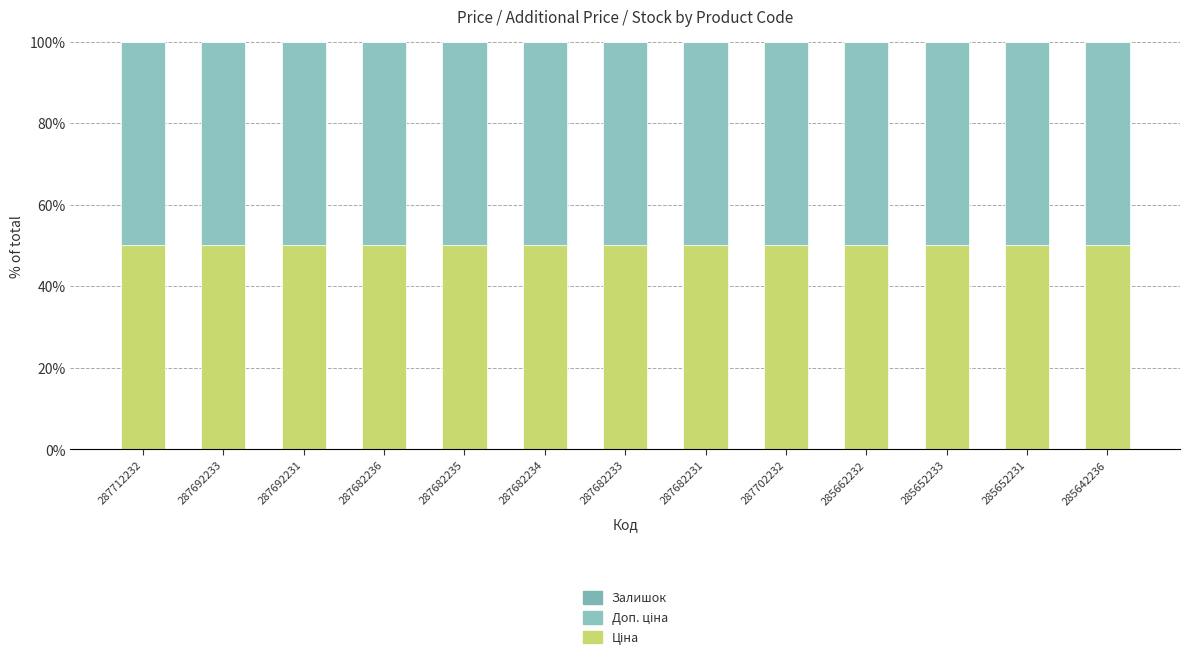

The value of Доп. ціна at 287692231 is 50.0. True or false?

True